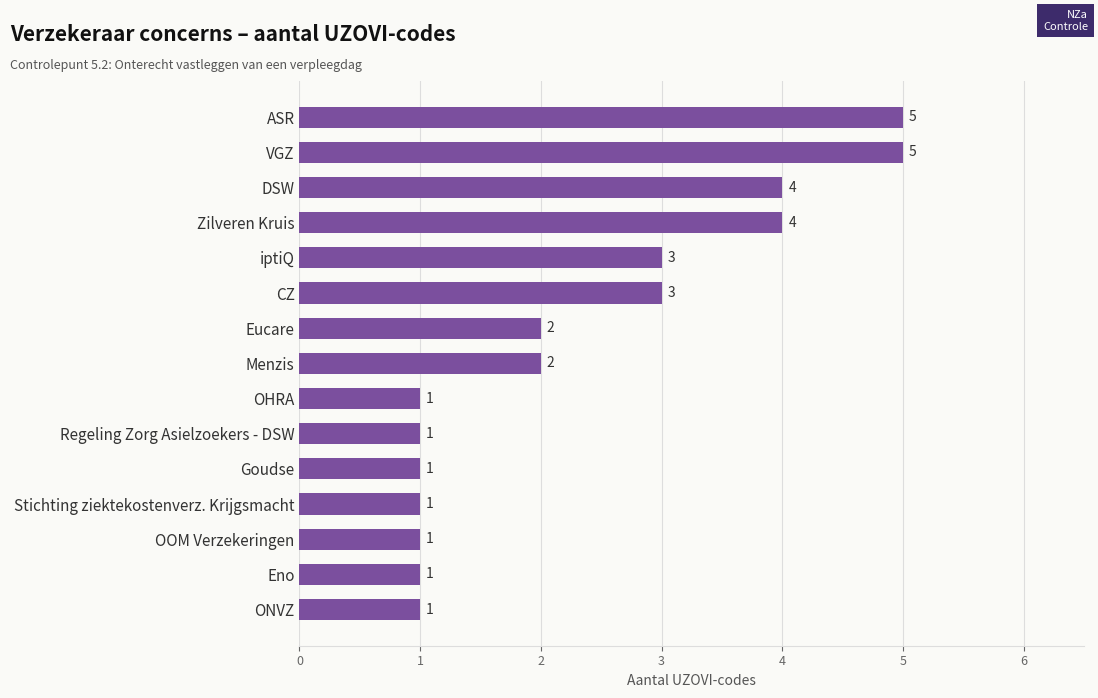

The chart shows a value of 2 at Stichting ziektekostenverz. Krijgsmacht. True or false?

False